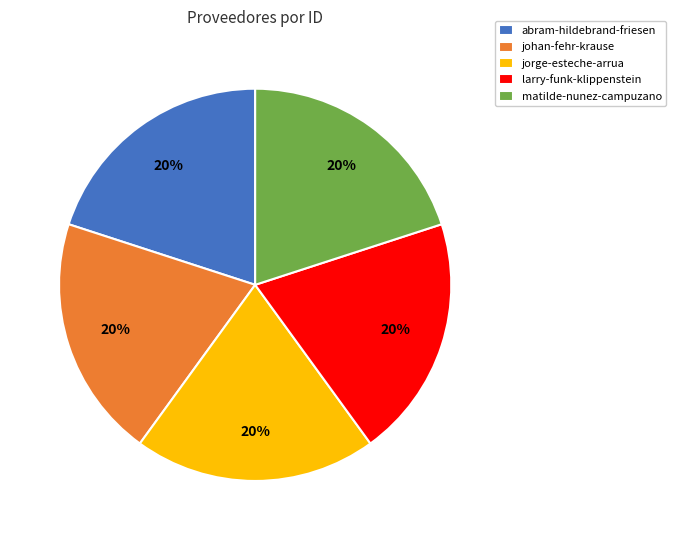

Is the sum of jorge-esteche-arrua and matilde-nunez-campuzano greater than half?

No